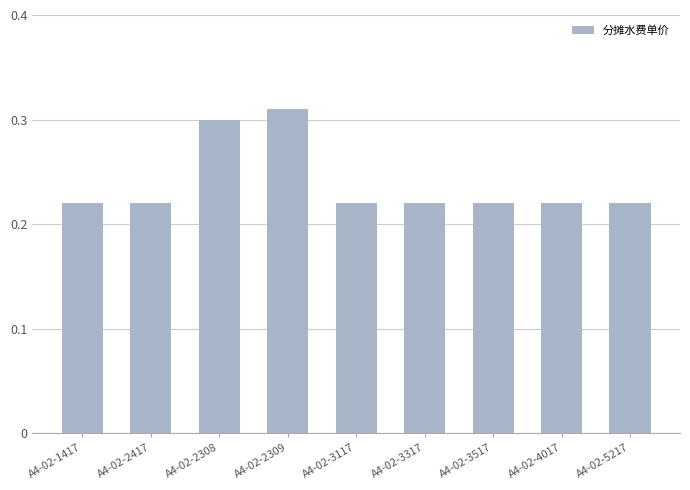

The value at A4-02-3117 is 0.1. True or false?

False